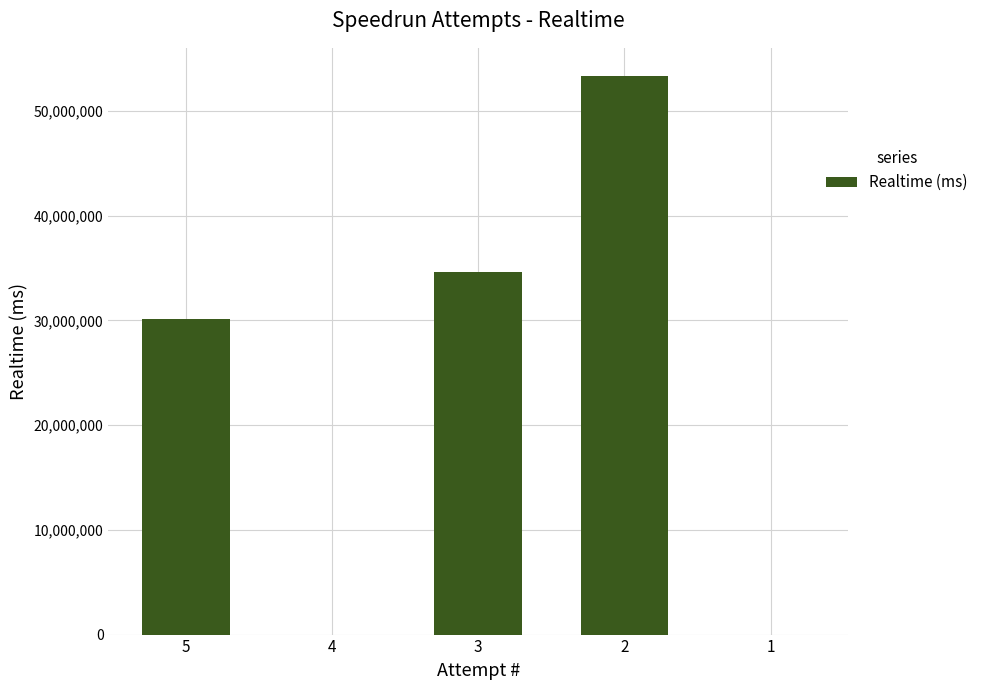

How many distinct data groups are displayed?

1